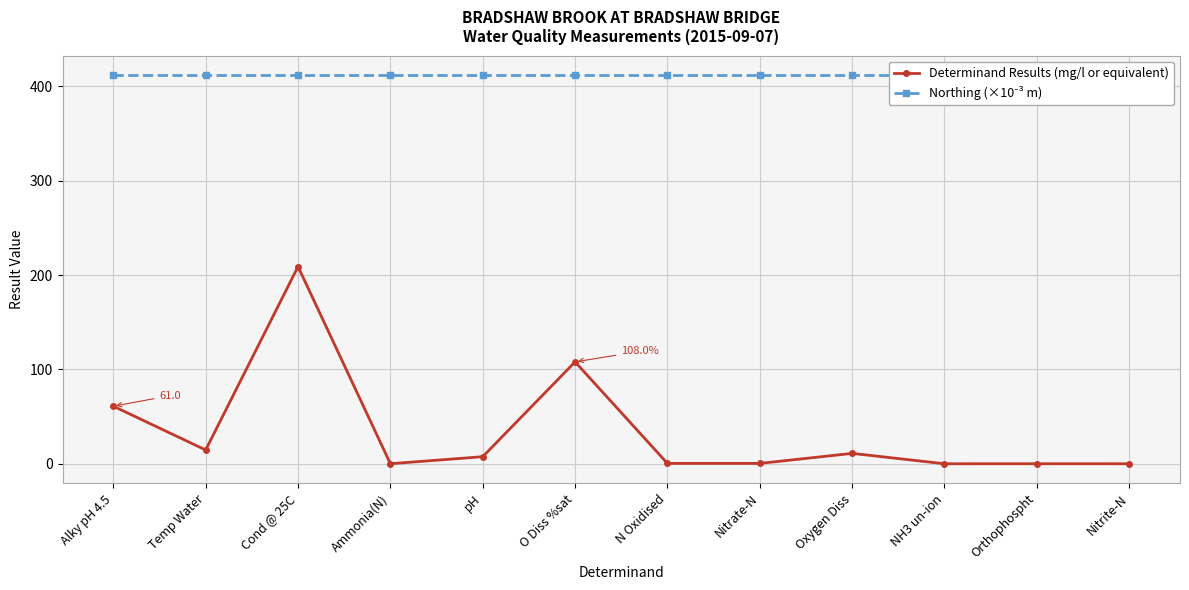

At which label does Determinand Results (mg/l or equivalent) reach its minimum?

NH3 un-ion